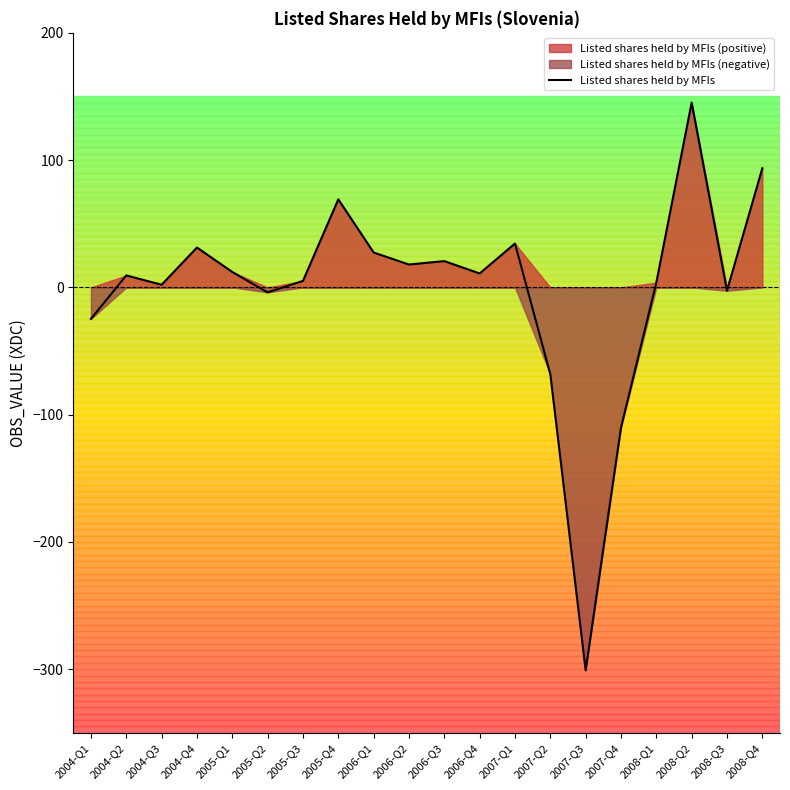

True or false: the data shows 94.2 at 2008-Q2.

False